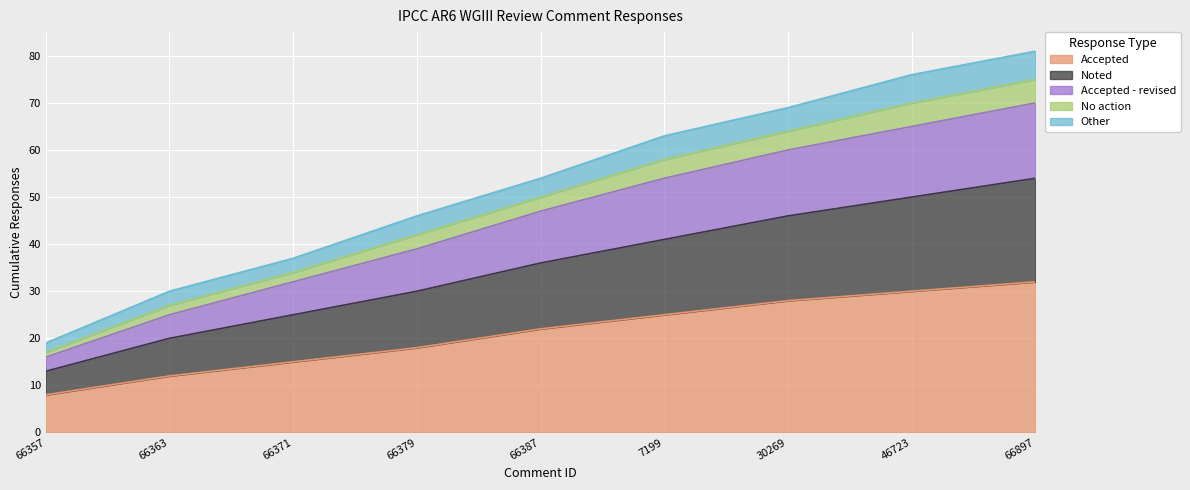

True or false: Other has a value of 15 at 66371.

False